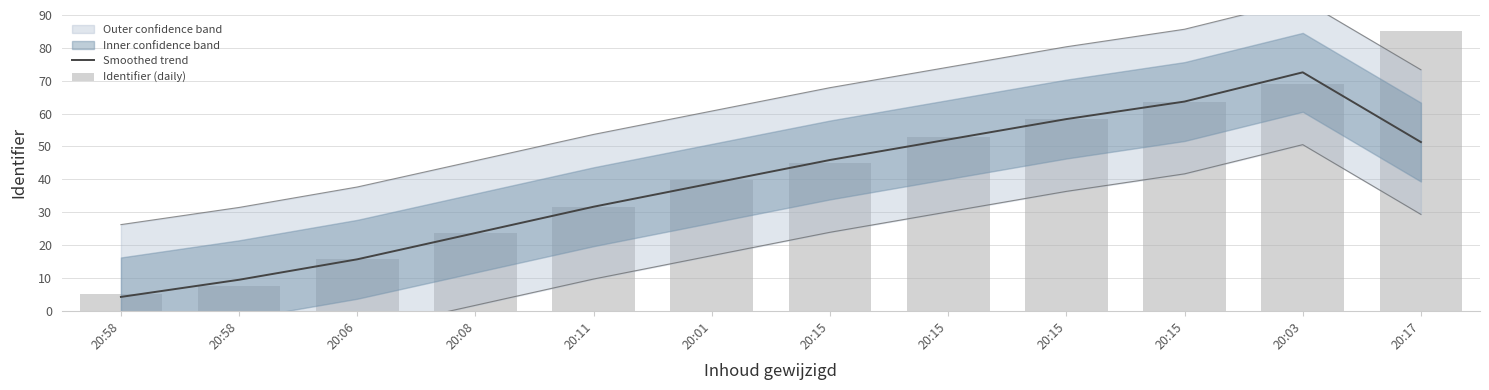

What is the smallest value displayed?

4.2